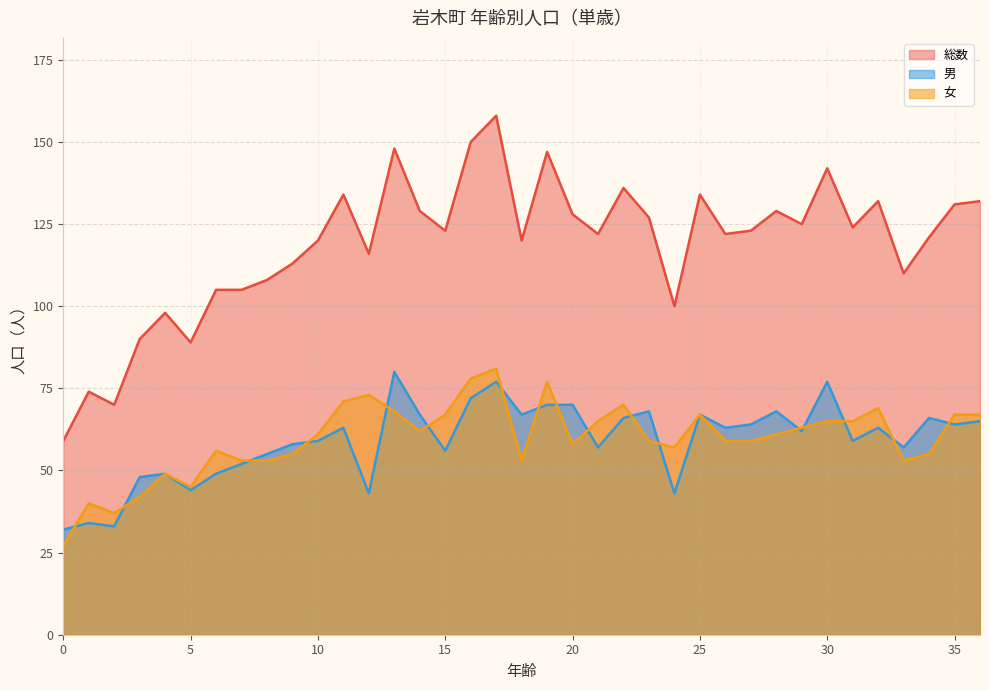

How many interior local peaks does the 女 series have?

9